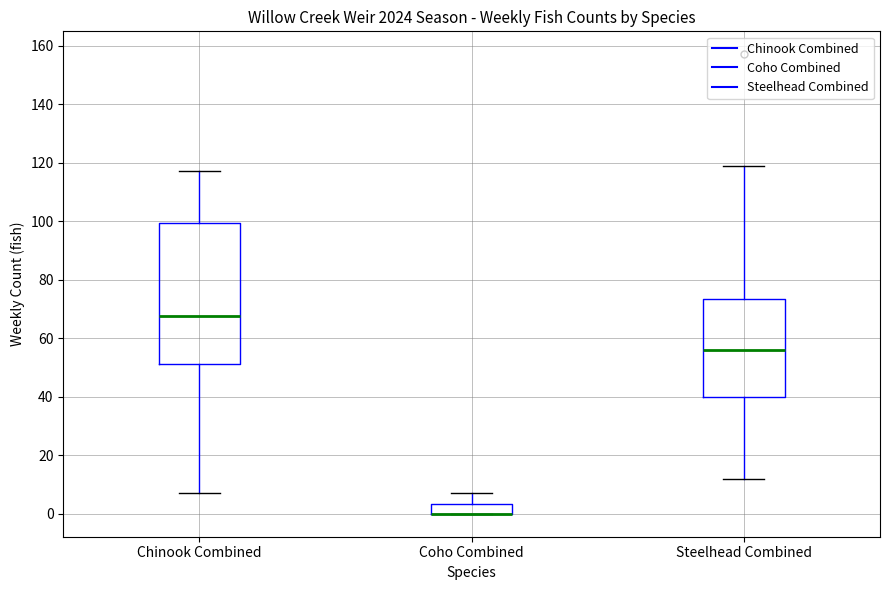

Reading left to right, read every box against the y-axis: the position of its median line, the range the box covers, and the ends of its whiskers. The values are not printed on the chart, so give them approximately, as read against the axis.

Chinook Combined: median 68, box 52 to 100, whiskers 8 to 118
Coho Combined: median 0 (drawn on the box's lower edge), box 0 to 4, whiskers 0 to 8
Steelhead Combined: median 56, box 40 to 74, whiskers 12 to 120